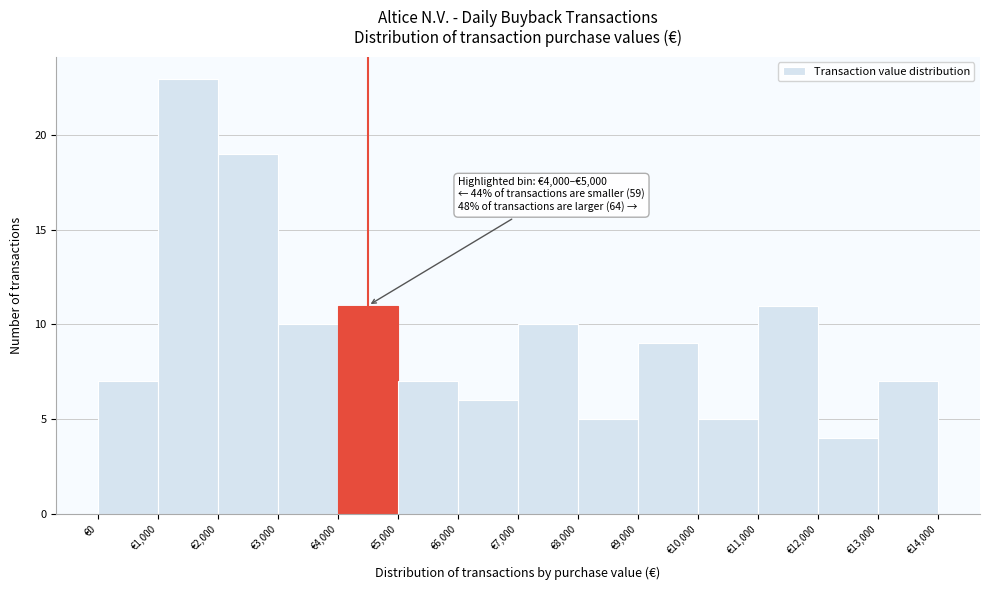

Which range on the x-axis has the tallest bar?

1000 to 2000